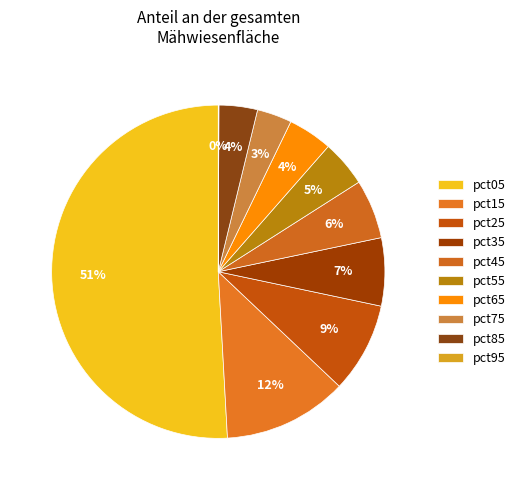

To the nearest percent, what is the average slice percentage?

10%